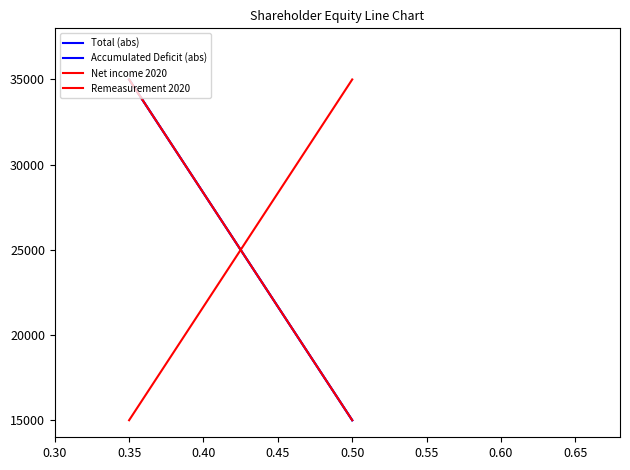

What is the total value across all series at 0.50?

80000